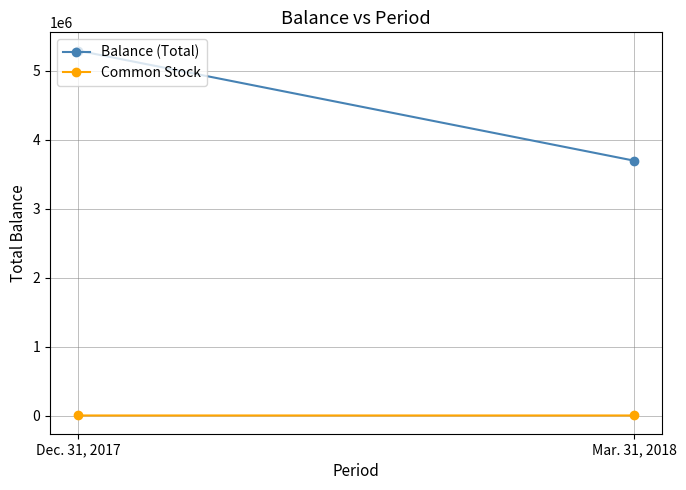

True or false: Balance (Total) has a value of 3629315 at Dec. 31, 2017.

False